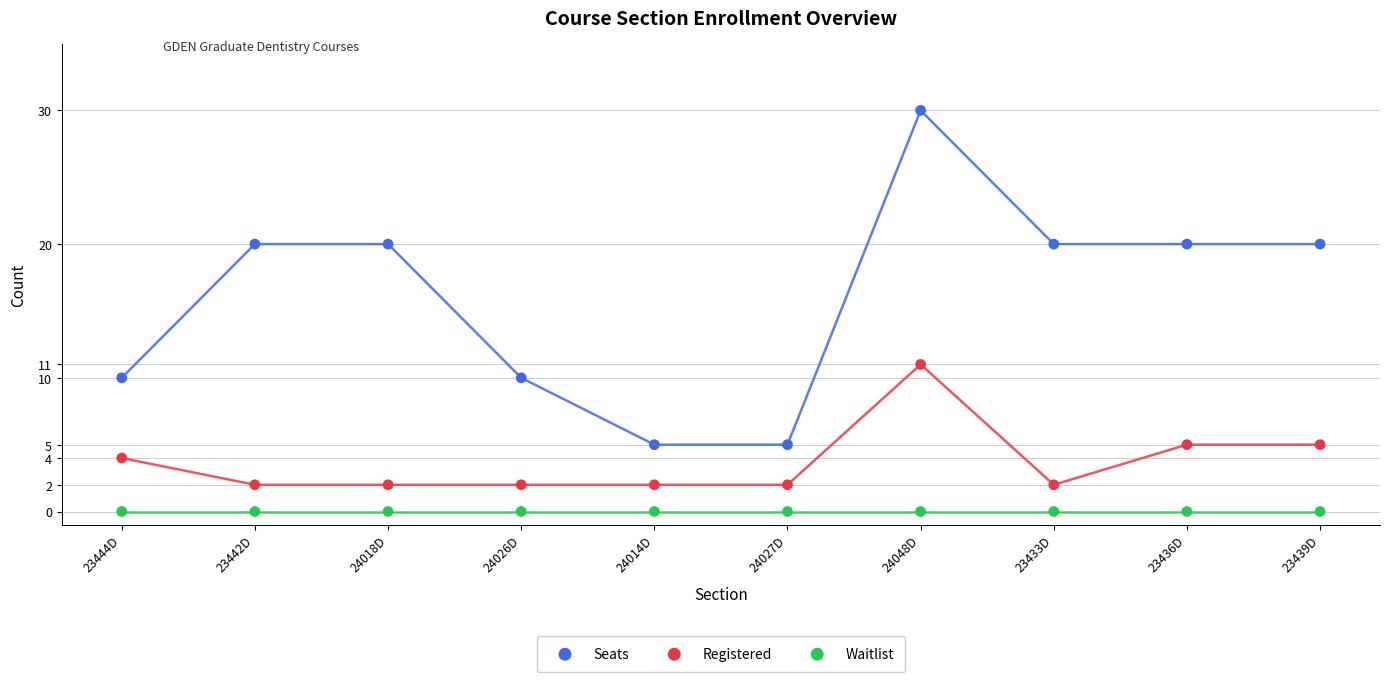

Across all series, what Y value is closest to 15?

11